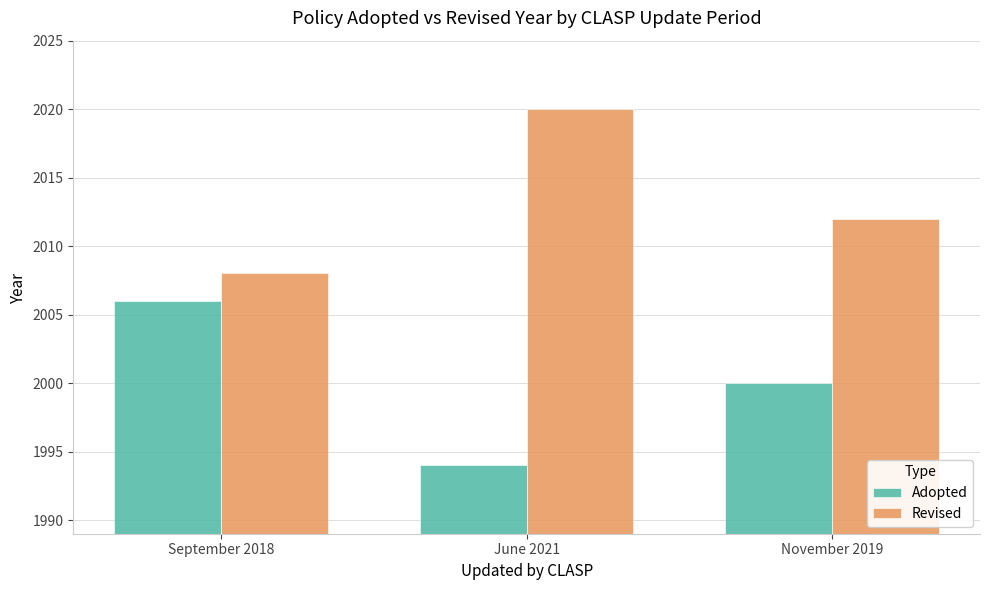

What is the spread (max minus min) of values at November 2019?

12